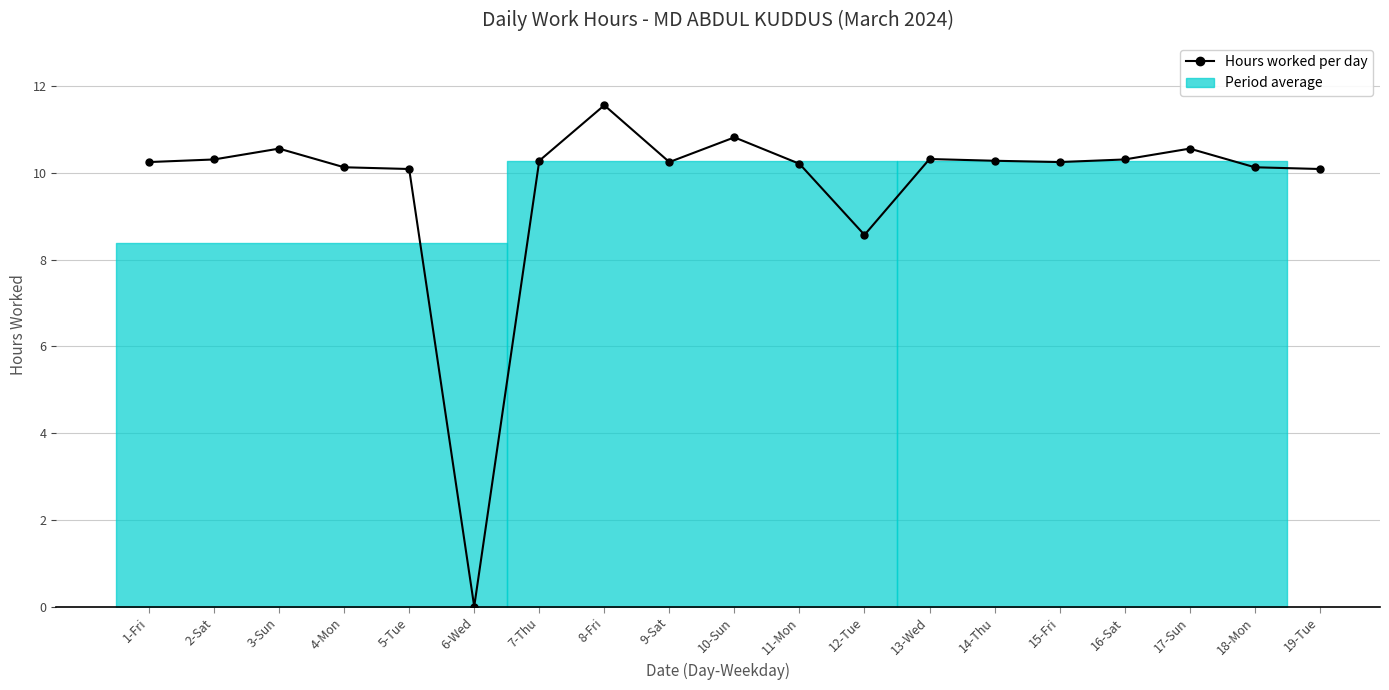

Is it true that the value at 5-Tue is 4.3?

False